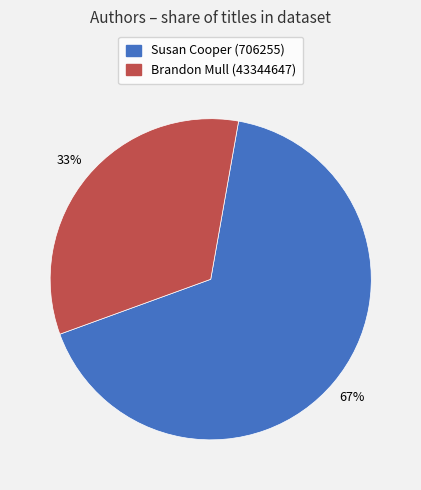

Is Brandon Mull (43344647) the majority of the pie?

No